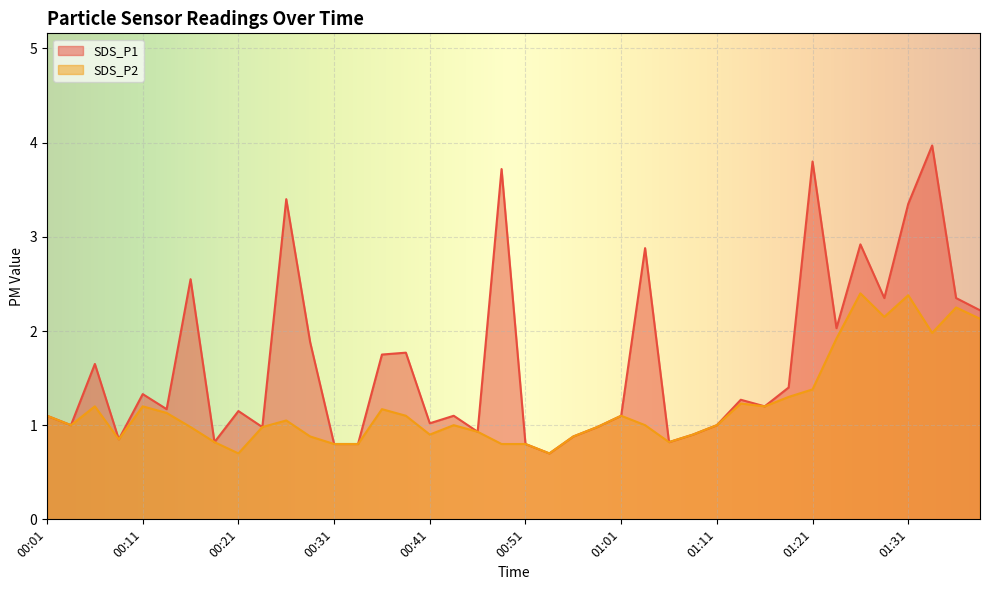

What is the difference between the SDS_P1 values at 01:36 and 01:33?

1.6